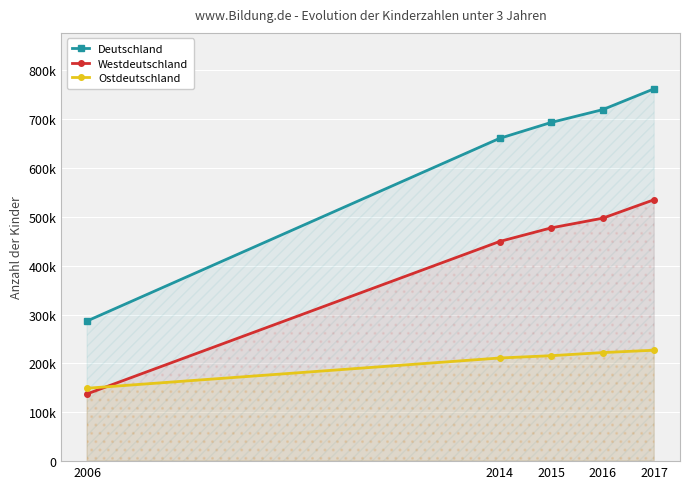

Read the Deutschland value at 2016, to the nearest 10.

719560